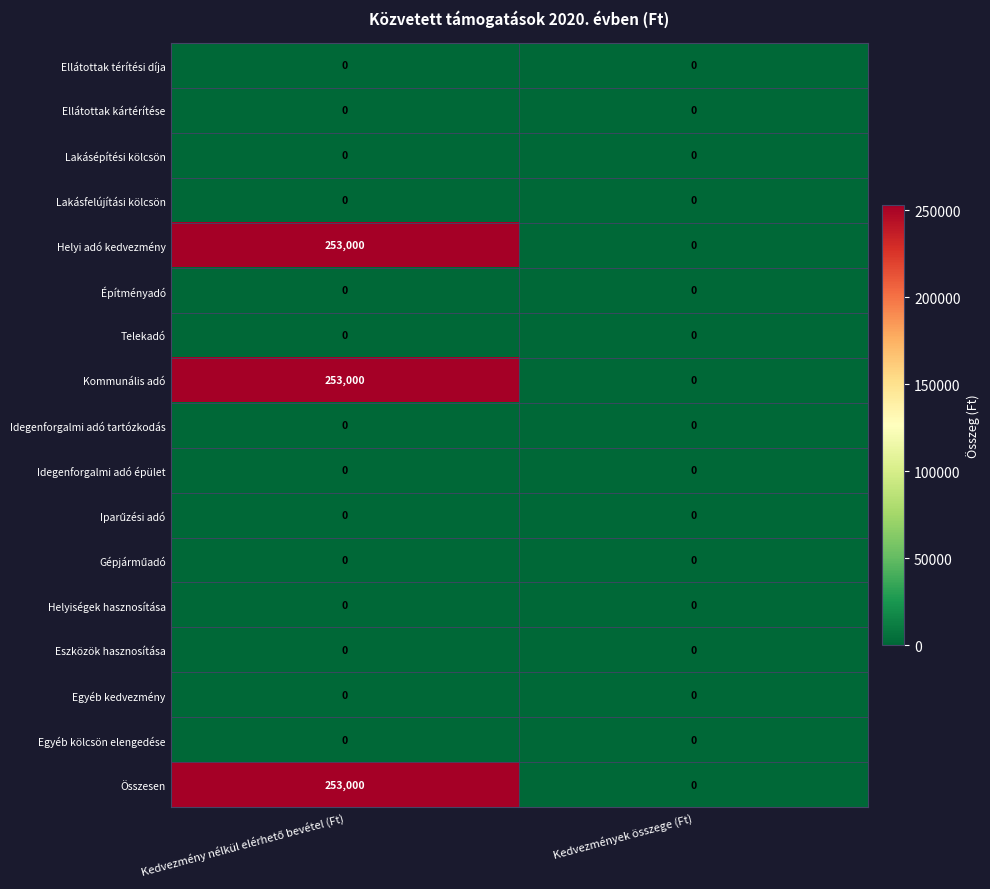

What is the maximum value shown in the chart?

253000